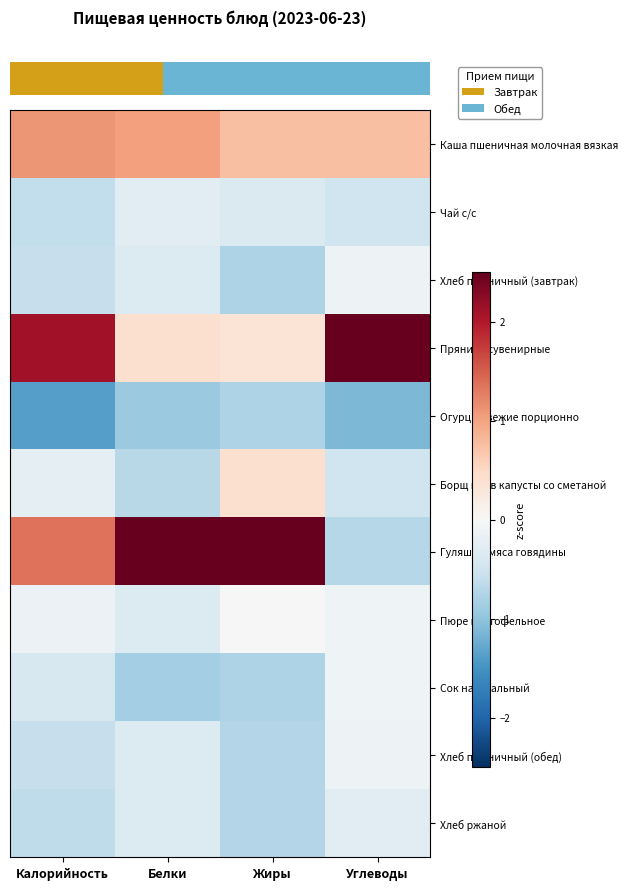

What is the smallest value displayed?

-1.4